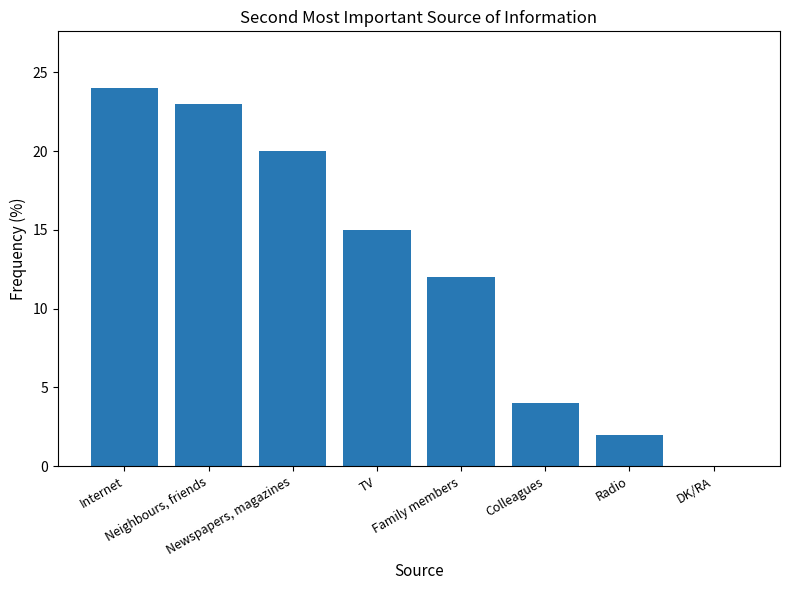

Reading left to right, what are all the values shown in this chart?

24	23	20	15	12	4	2	0